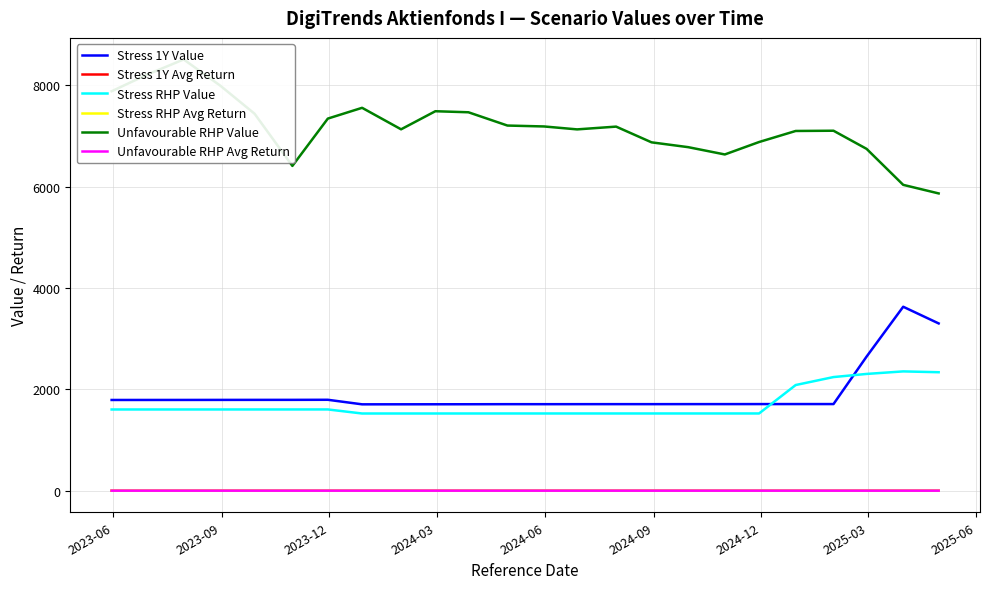

True or false: Unfavourable RHP Avg Return and Stress RHP Avg Return intersect in this chart.

False